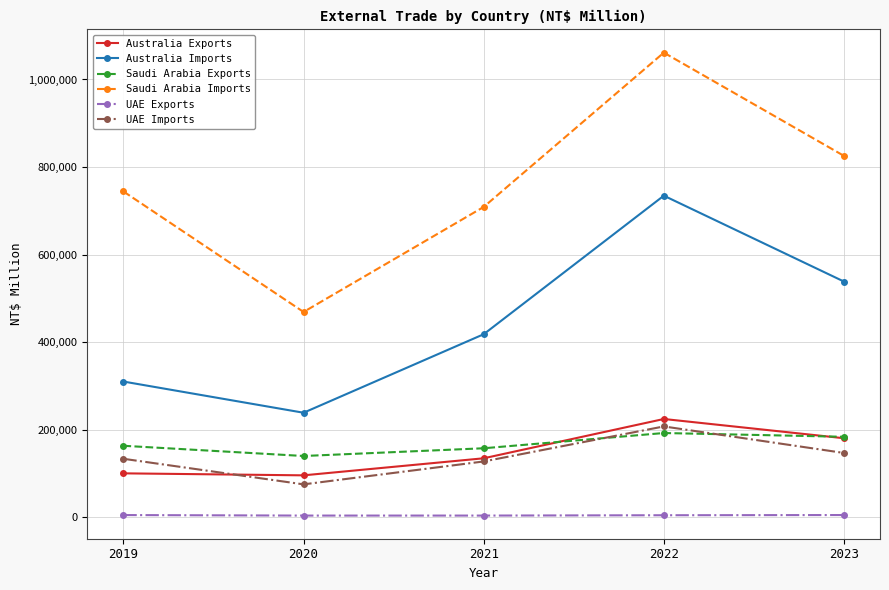

At how many categories does at least one series exceed 445140?

5